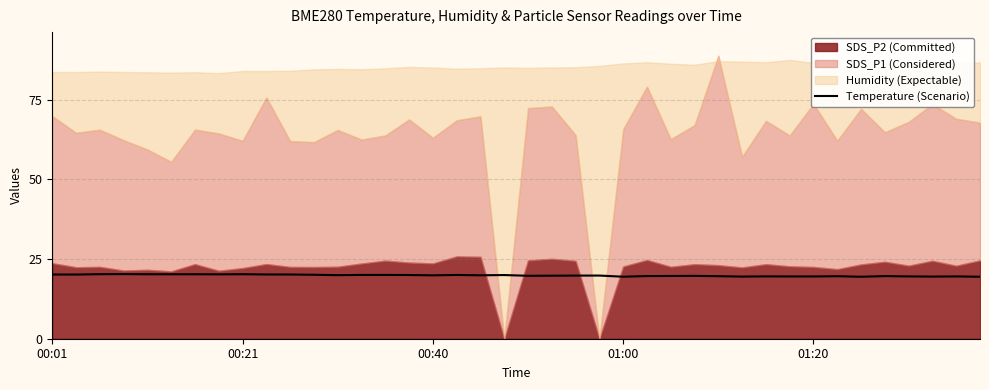

True or false: Temperature (Scenario) has a value of 20.2 at 00:21.

True